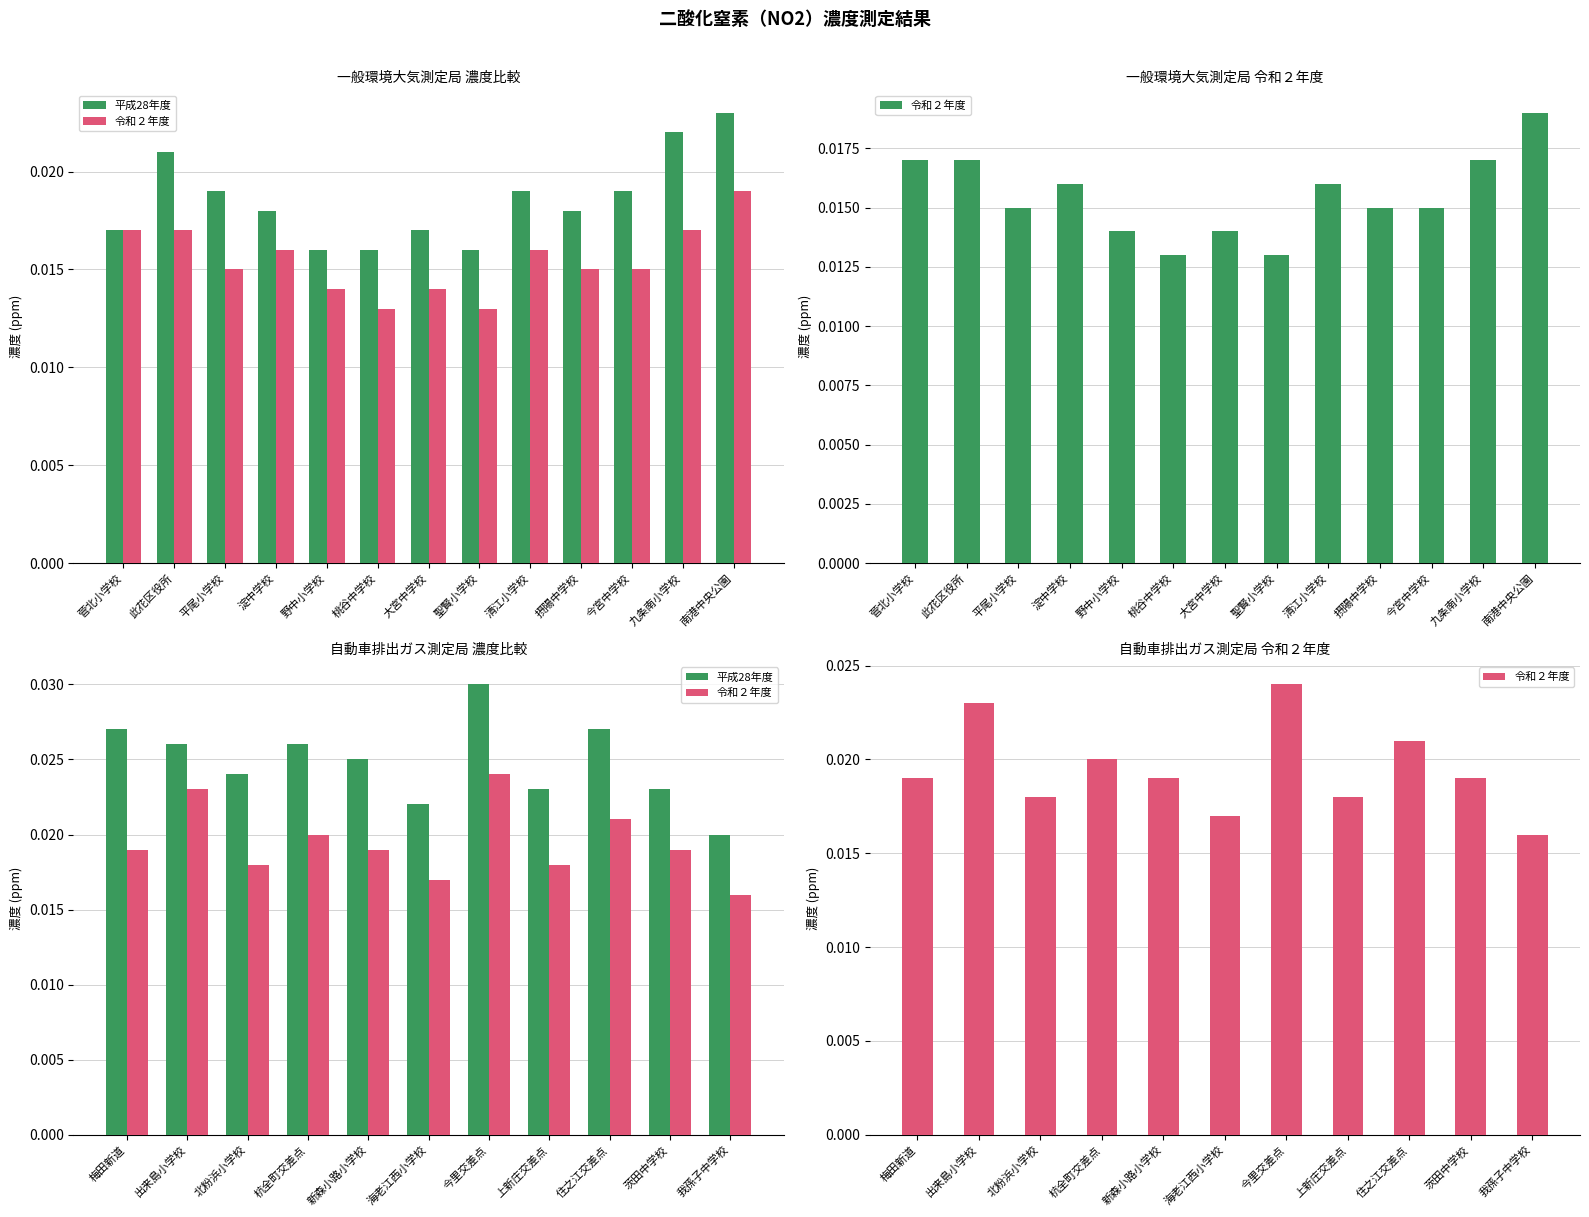

What are all the series names shown in the legend?

平成28年度, 令和２年度